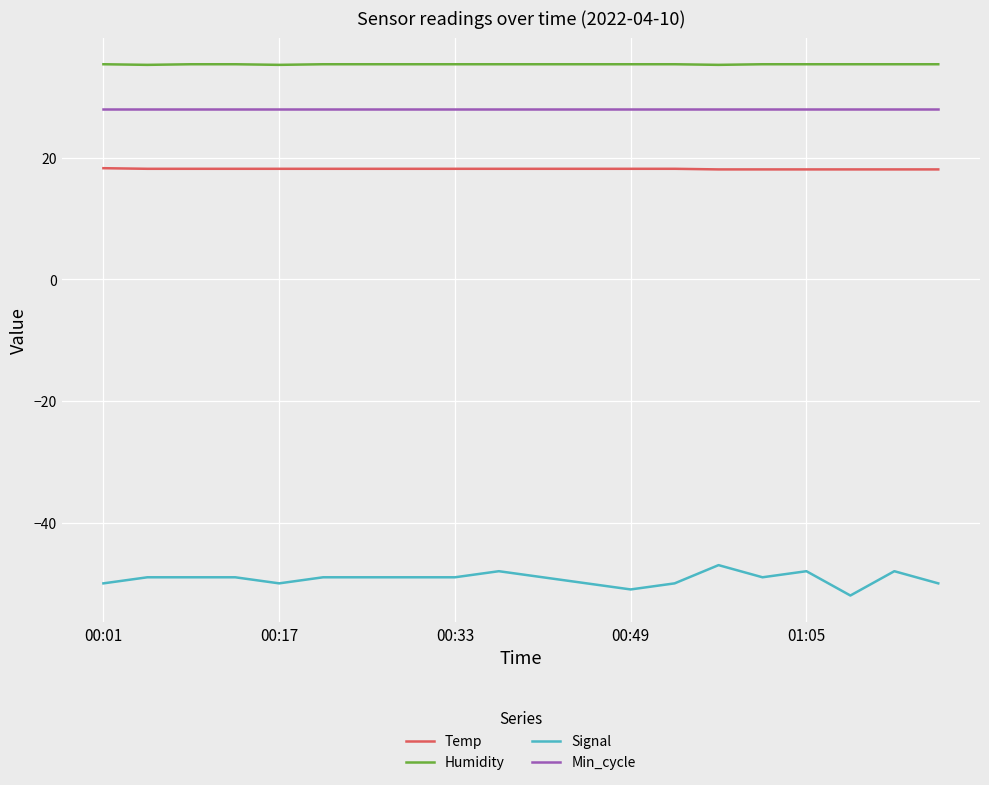

True or false: Humidity and Temp intersect in this chart.

False